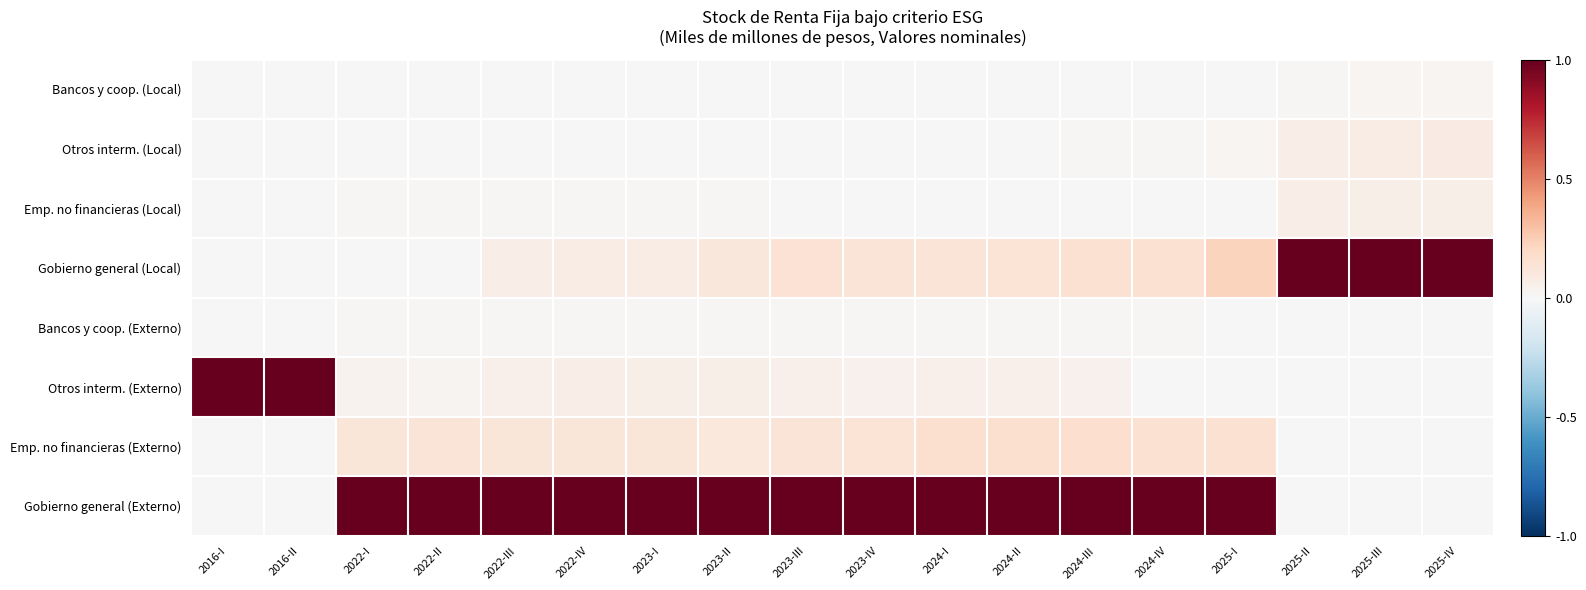

Reading left to right, list all the values displayed in this chart.

Bancos y coop. (Local): 2016-I=0.0	2016-II=0.0	2022-I=0.0	2022-II=0.0	2022-III=0.0	2022-IV=0.0	2023-I=0.0	2023-II=0.0	2023-III=0.0	2023-IV=0.0	2024-I=0.0	2024-II=0.0	2024-III=0.0	2024-IV=0.0	2025-I=0.0	2025-II=0.0	2025-III=0.0	2025-IV=0.0
Otros interm. (Local): 2016-I=0.0	2016-II=0.0	2022-I=0.0	2022-II=0.0	2022-III=0.0	2022-IV=0.0	2023-I=0.0	2023-II=0.0	2023-III=0.0	2023-IV=0.0	2024-I=0.0	2024-II=0.0	2024-III=0.0	2024-IV=0.0	2025-I=0.0	2025-II=0.1	2025-III=0.1	2025-IV=0.1
Emp. no financieras (Local): 2016-I=0.0	2016-II=0.0	2022-I=0.0	2022-II=0.0	2022-III=0.0	2022-IV=0.0	2023-I=0.0	2023-II=0.0	2023-III=0.0	2023-IV=0.0	2024-I=0.0	2024-II=0.0	2024-III=0.0	2024-IV=0.0	2025-I=0.0	2025-II=0.1	2025-III=0.1	2025-IV=0.1
Gobierno general (Local): 2016-I=0.0	2016-II=0.0	2022-I=0.0	2022-II=0.0	2022-III=0.1	2022-IV=0.1	2023-I=0.1	2023-II=0.1	2023-III=0.1	2023-IV=0.1	2024-I=0.1	2024-II=0.1	2024-III=0.2	2024-IV=0.2	2025-I=0.2	2025-II=1.0	2025-III=1.0	2025-IV=1.0
Bancos y coop. (Externo): 2016-I=0.0	2016-II=0.0	2022-I=0.0	2022-II=0.0	2022-III=0.0	2022-IV=0.0	2023-I=0.0	2023-II=0.0	2023-III=0.0	2023-IV=0.0	2024-I=0.0	2024-II=0.0	2024-III=0.0	2024-IV=0.0	2025-I=0.0	2025-II=0.0	2025-III=0.0	2025-IV=0.0
Otros interm. (Externo): 2016-I=1.0	2016-II=1.0	2022-I=0.0	2022-II=0.0	2022-III=0.1	2022-IV=0.1	2023-I=0.1	2023-II=0.1	2023-III=0.1	2023-IV=0.0	2024-I=0.1	2024-II=0.0	2024-III=0.0	2024-IV=0.0	2025-I=0.0	2025-II=0.0	2025-III=0.0	2025-IV=0.0
Emp. no financieras (Externo): 2016-I=0.0	2016-II=0.0	2022-I=0.1	2022-II=0.1	2022-III=0.1	2022-IV=0.1	2023-I=0.1	2023-II=0.1	2023-III=0.1	2023-IV=0.1	2024-I=0.2	2024-II=0.2	2024-III=0.2	2024-IV=0.2	2025-I=0.2	2025-II=0.0	2025-III=0.0	2025-IV=0.0
Gobierno general (Externo): 2016-I=0.0	2016-II=0.0	2022-I=1.0	2022-II=1.0	2022-III=1.0	2022-IV=1.0	2023-I=1.0	2023-II=1.0	2023-III=1.0	2023-IV=1.0	2024-I=1.0	2024-II=1.0	2024-III=1.0	2024-IV=1.0	2025-I=1.0	2025-II=0.0	2025-III=0.0	2025-IV=0.0